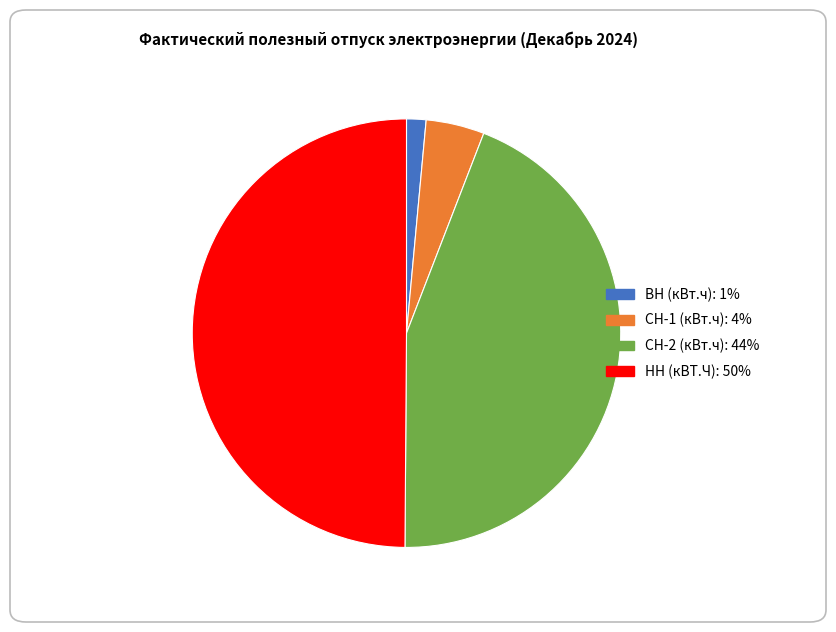

Does СН-2 (кВт.ч) account for over 50% of the chart?

No